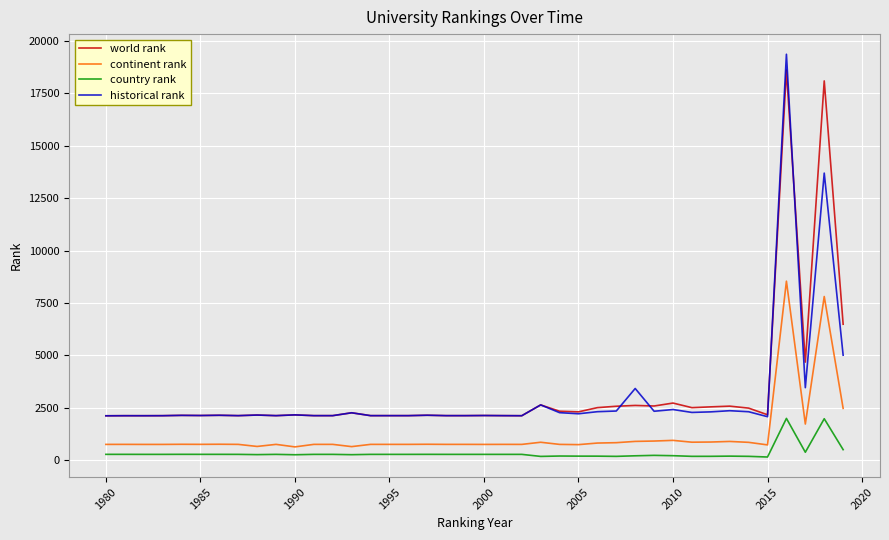

Which series ends up on top after the final intersection of historical rank and world rank?

world rank